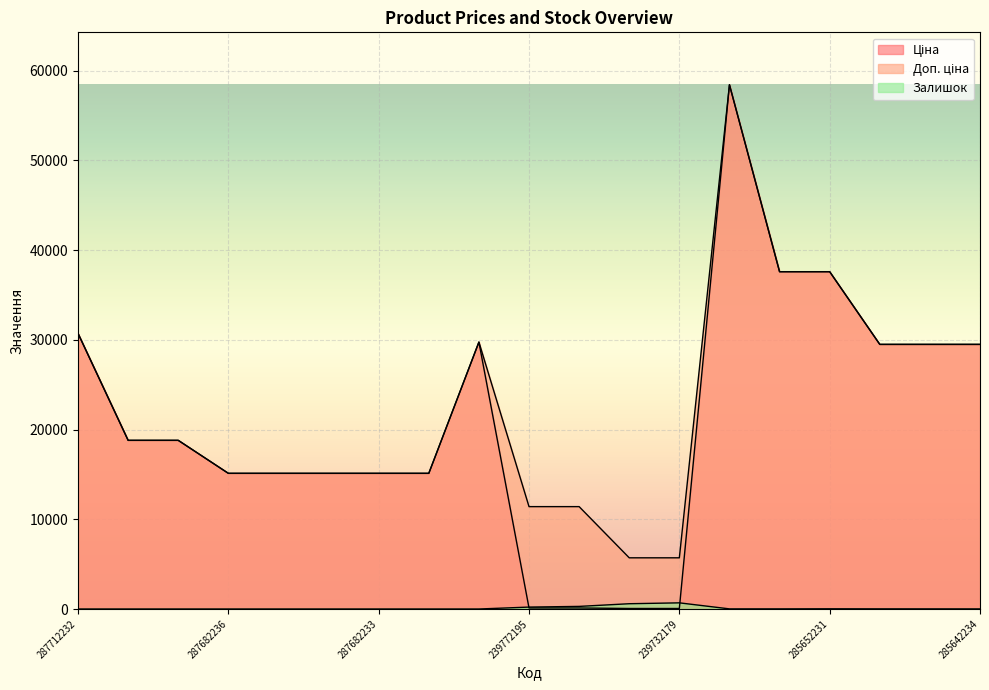

How many values in the Залишок series exceed 10?

9